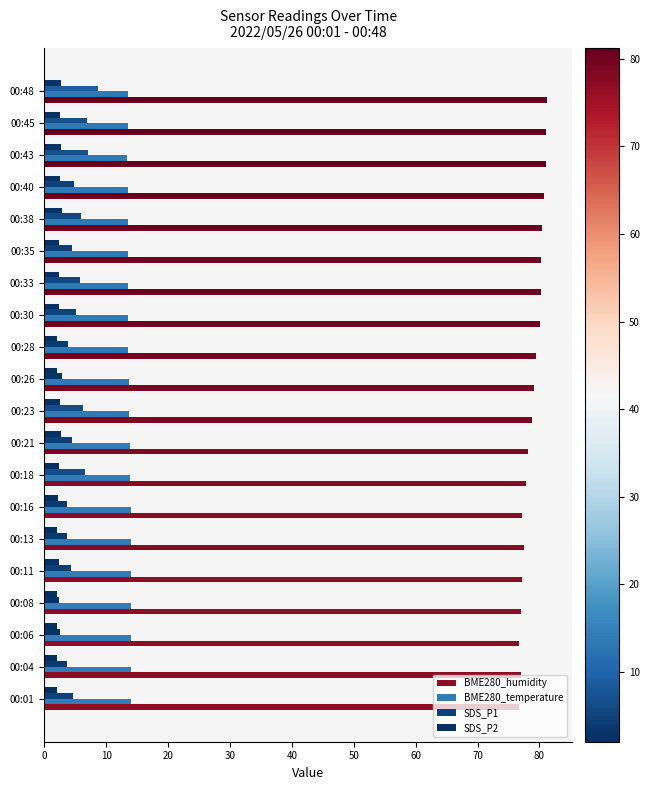

How many categories are shown in the chart?

20